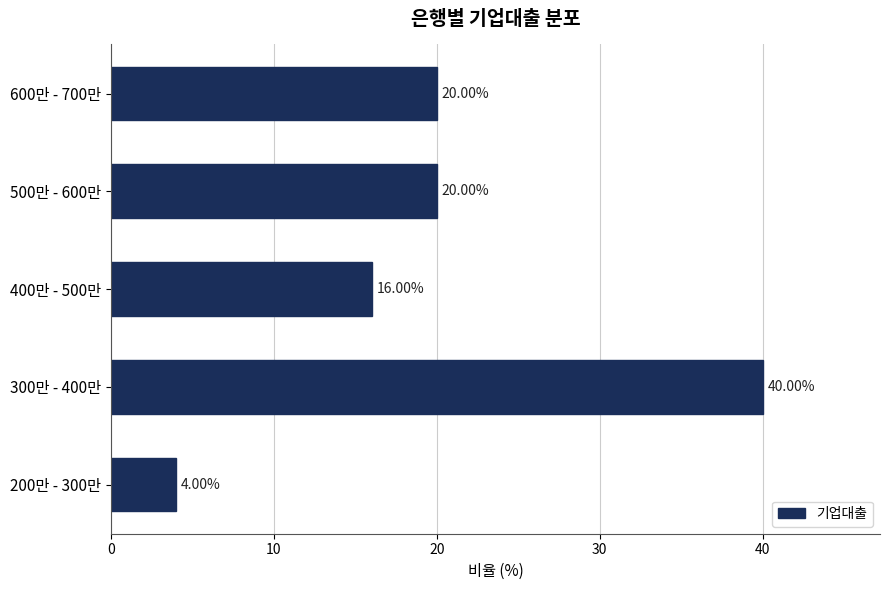

Approximately how many times larger is the value at 300만 - 400만 compared to 600만 - 700만?

2.0